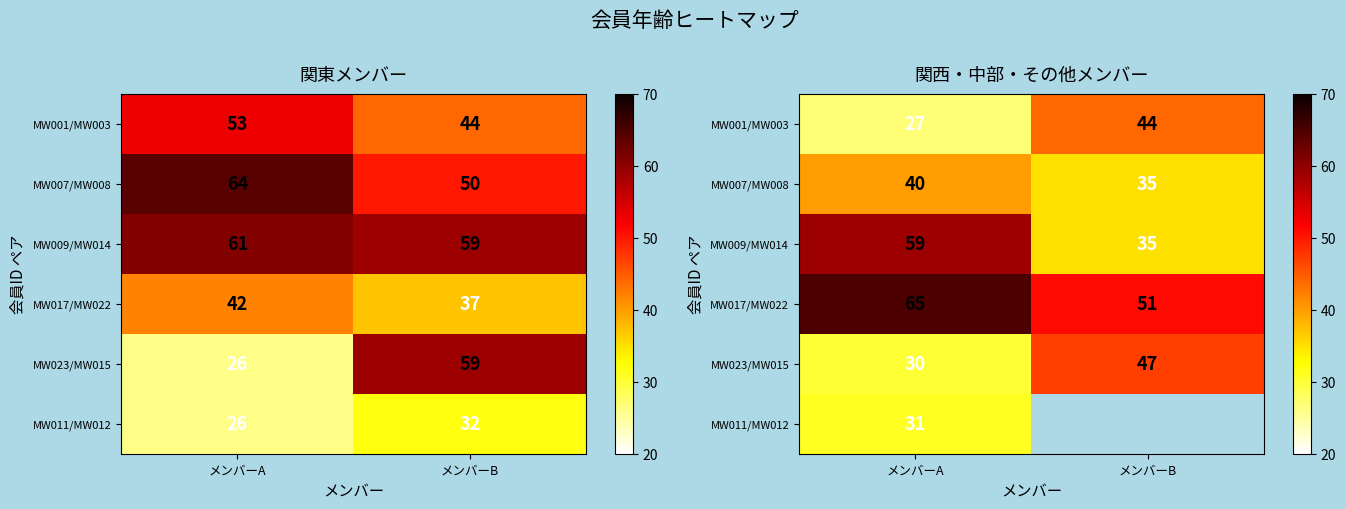

The MW017/MW022 series shows 16.1 at メンバーB. True or false?

False